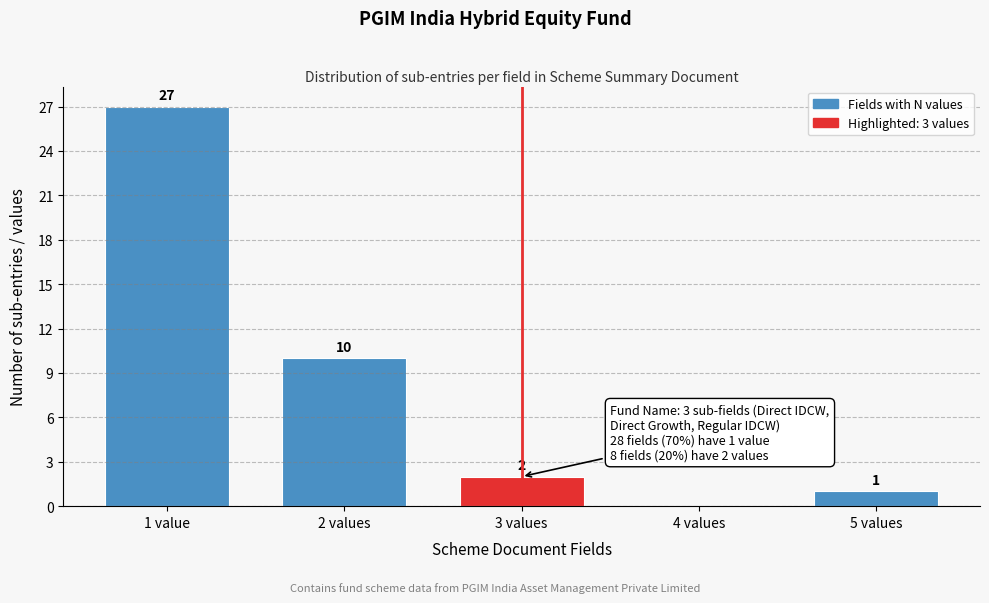

Reading left to right, what are all the values shown in this chart?

1 value=27	2 values=10	3 values=2	4 values=0	5 values=1